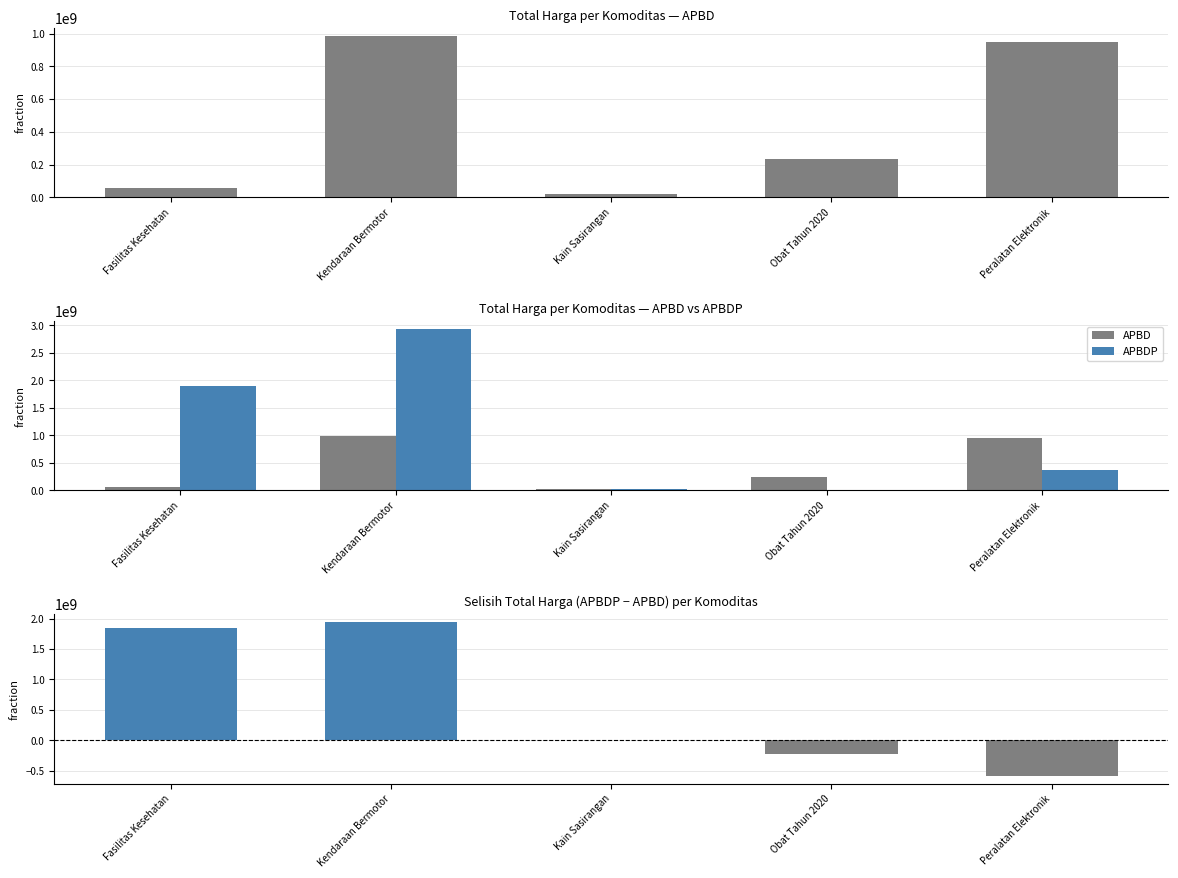

What is the smallest value displayed?

-586663200